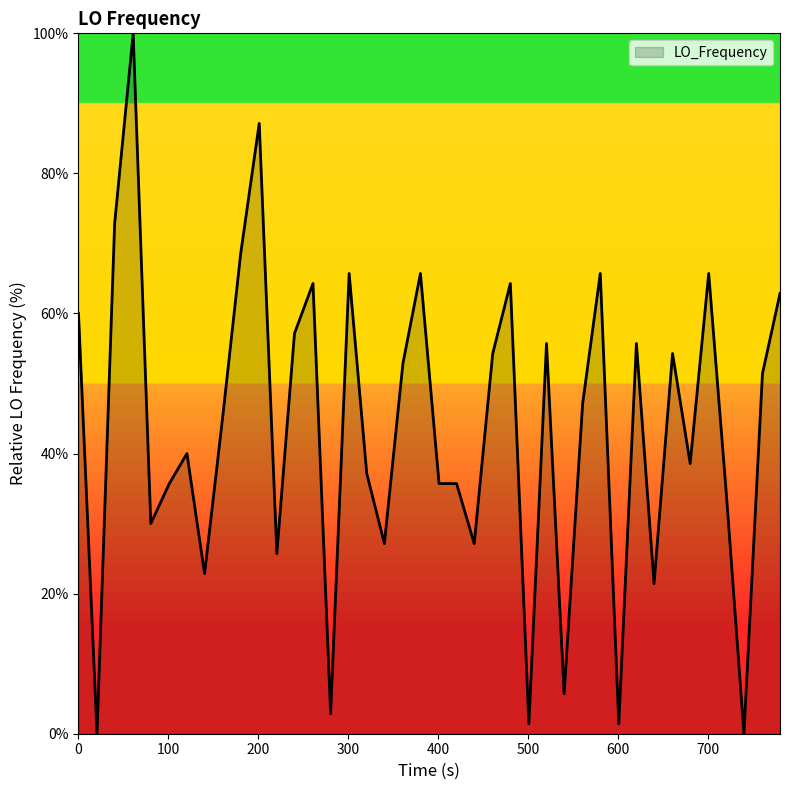

What is the maximum value shown in the chart?

100.0